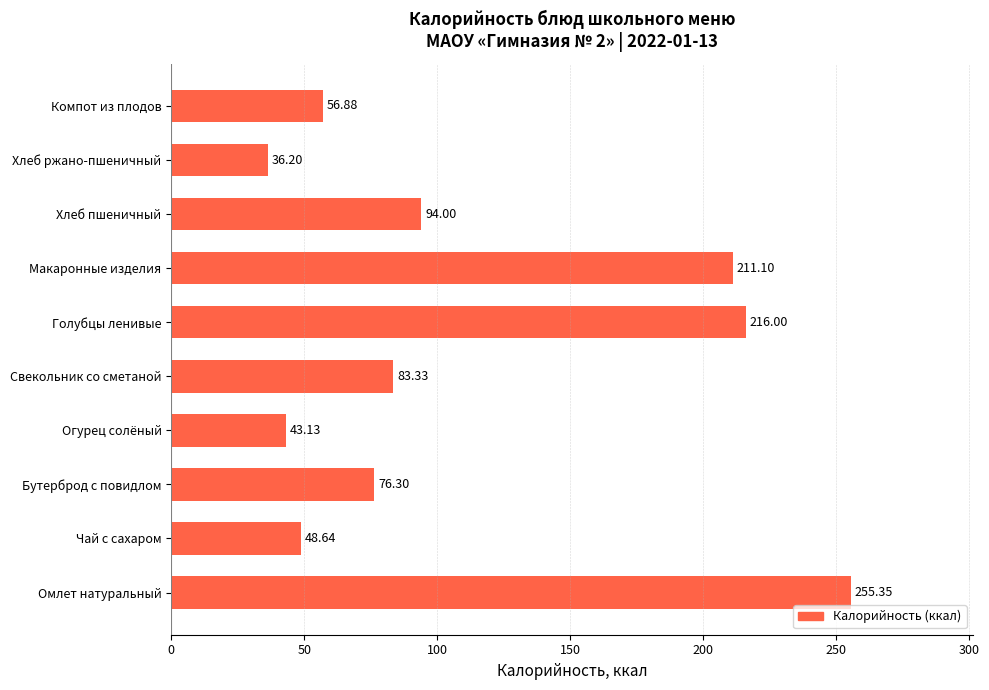

What is the change in value from Огурец солёный to Хлеб ржано-пшеничный?

-6.9